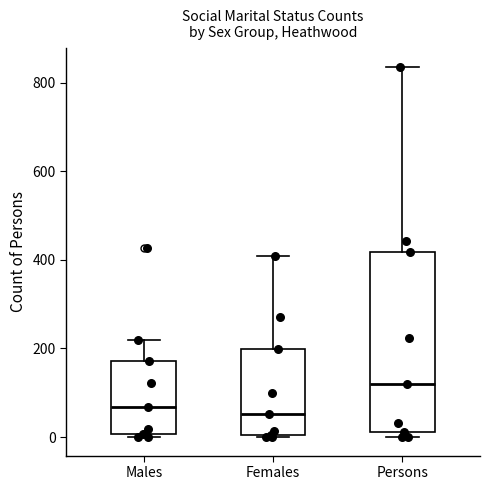

Comparing the boxes themselves (not the whiskers), which one is the tallest?

Persons